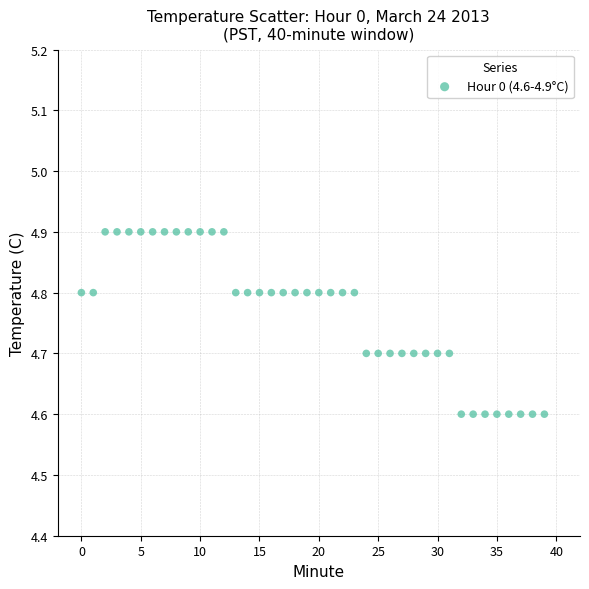

What is the range of Y values (max minus min)?

0.3